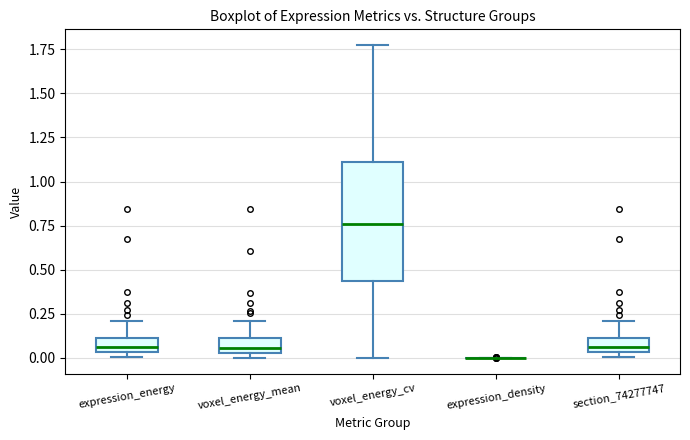

Reading left to right, read every box against the y-axis: the position of its median line, the range the box covers, and the ends of its whiskers. The values are not printed on the chart, so give them approximately, as read against the axis.

expression_energy: median 0.05 (inside the box), box 0.05 to 0.10, whiskers 0.00 to 0.20
voxel_energy_mean: median 0.05 (just above the box's lower edge), box 0.05 to 0.10, whiskers 0.00 to 0.20
voxel_energy_cv: median 0.75, box 0.45 to 1.10, whiskers 0.00 to 1.75
expression_density: box collapsed to a line at 0.00, whiskers 0.00 to 0.00
section_74277747: median 0.05 (inside the box), box 0.05 to 0.10, whiskers 0.00 to 0.20